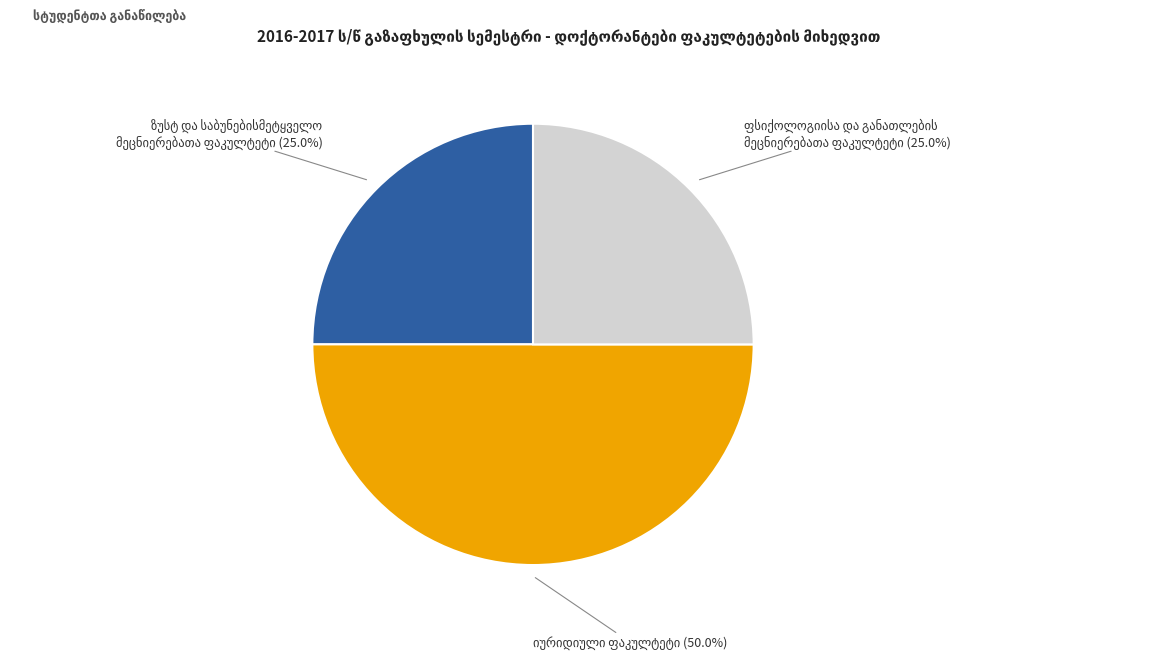

Does any single category account for the majority?

No